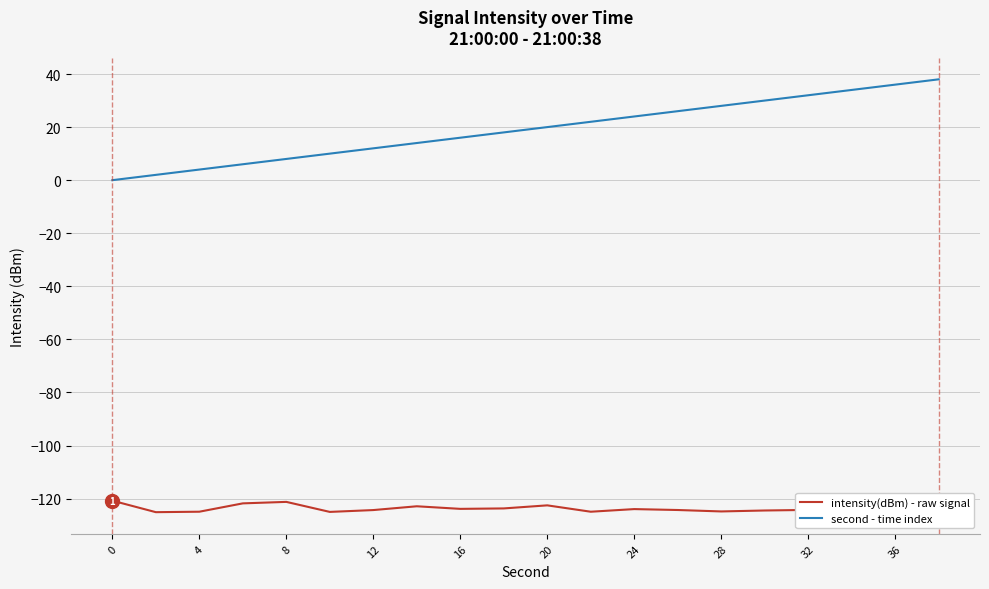

List the series in order of their peak value, highest first.

second - time index, intensity(dBm) - raw signal